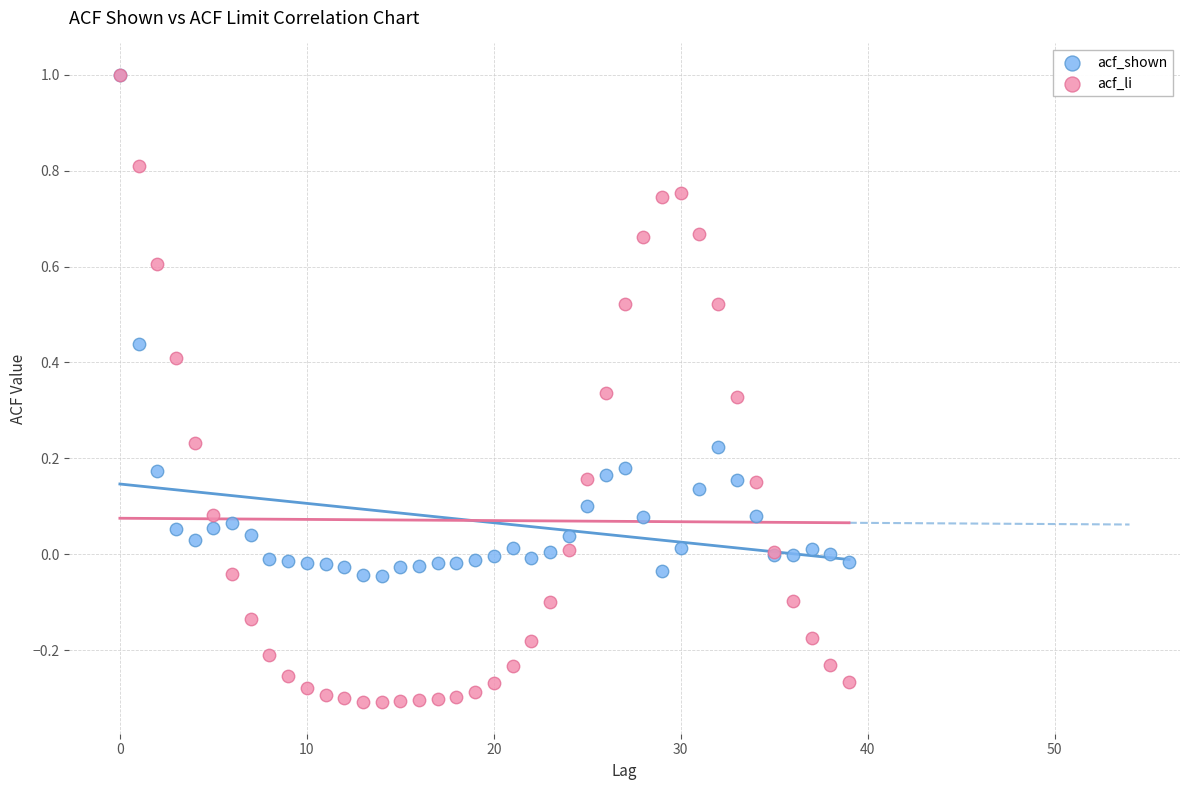

Which series reaches the minimum Y coordinate?

acf_li